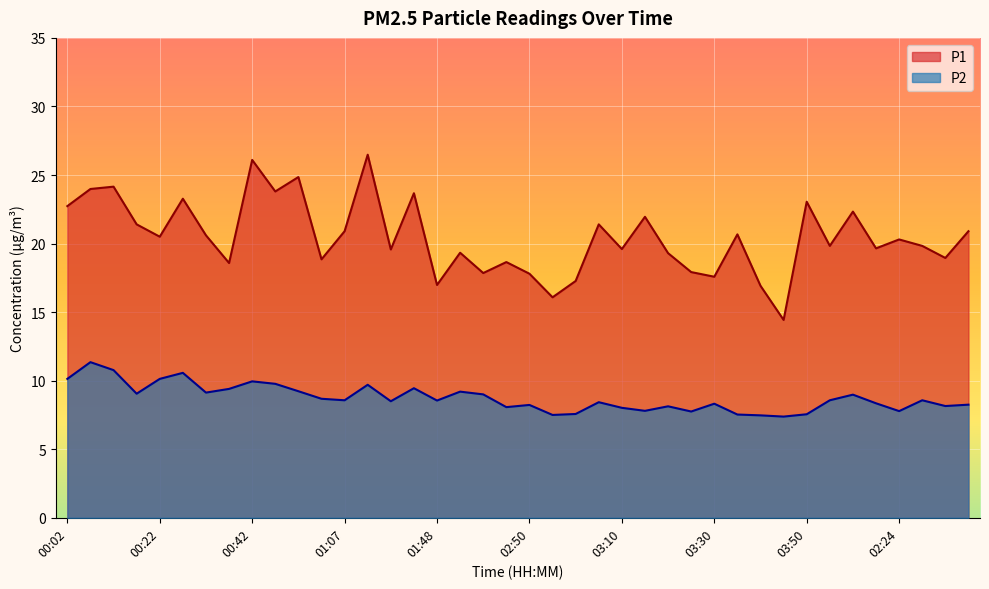

At which category is the sum across all series the highest?

01:12